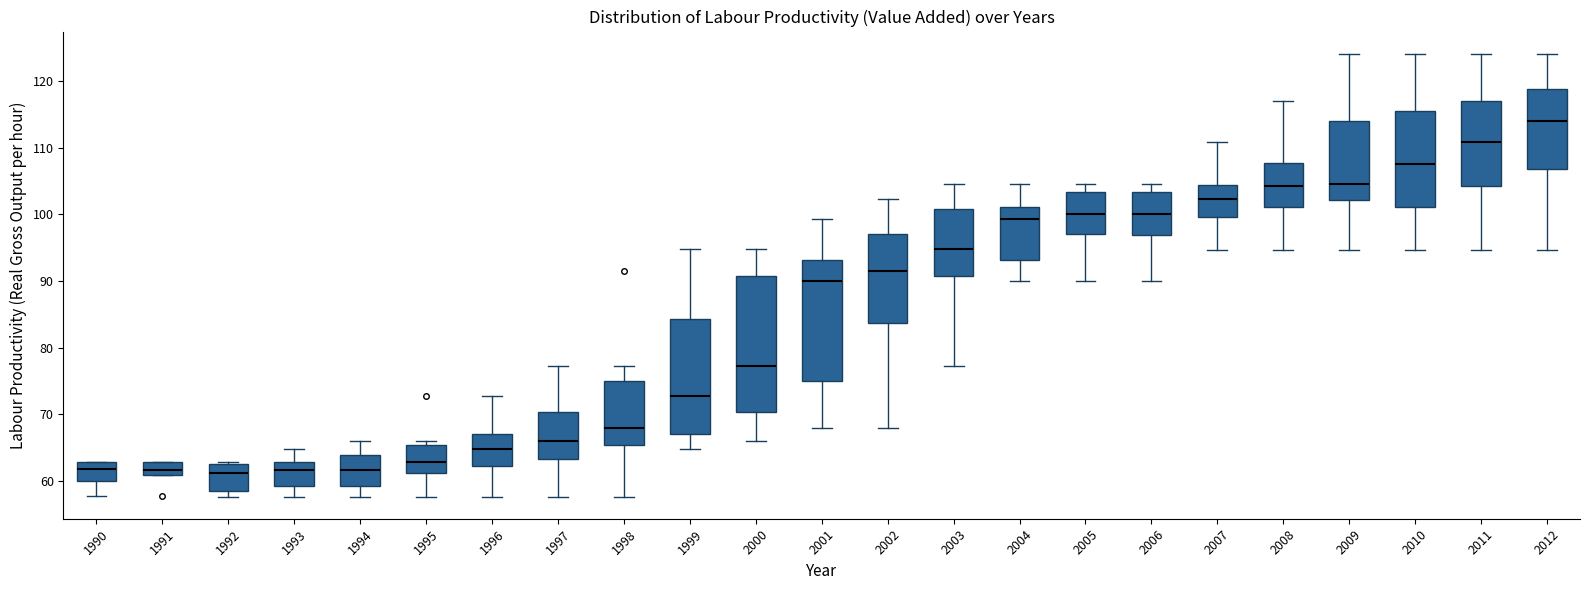

Where is the upper edge of the box at x = 1991 on the y-axis? The values are not printed on the chart, so give them approximately, as read against the axis.

63